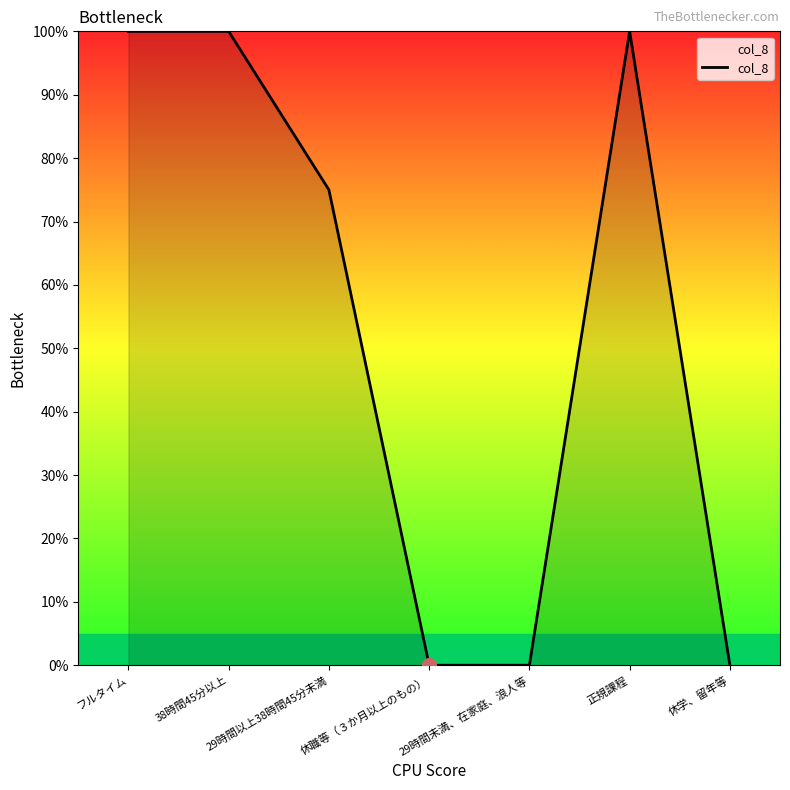

What is the difference between the maximum and minimum values?

1.0